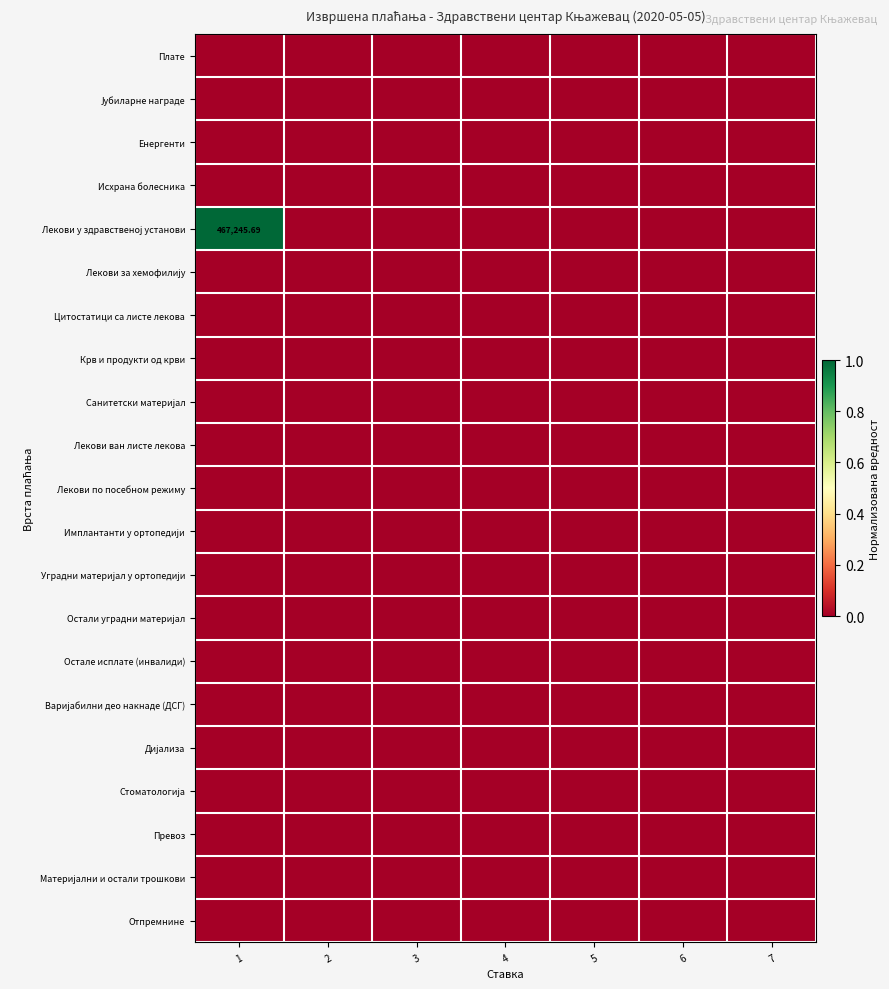

Count the number of data series in this chart.

21